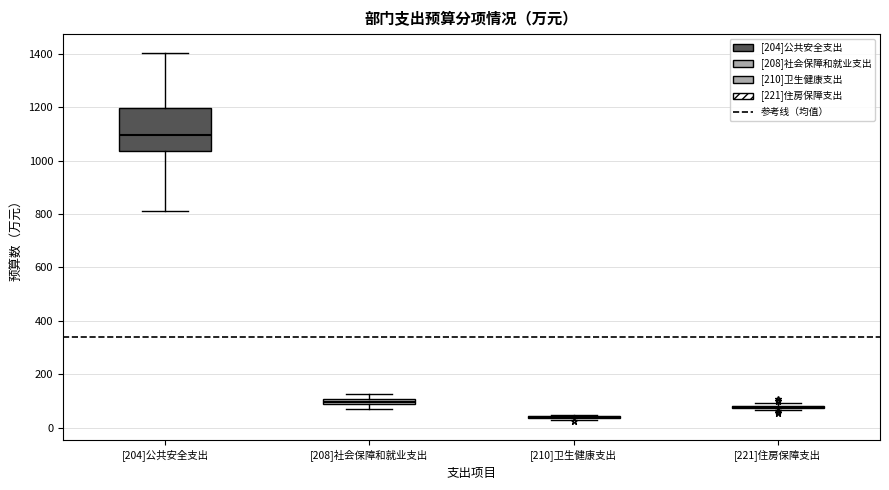

Comparing the boxes themselves (not the whiskers), which one is the tallest?

[204]公共安全支出